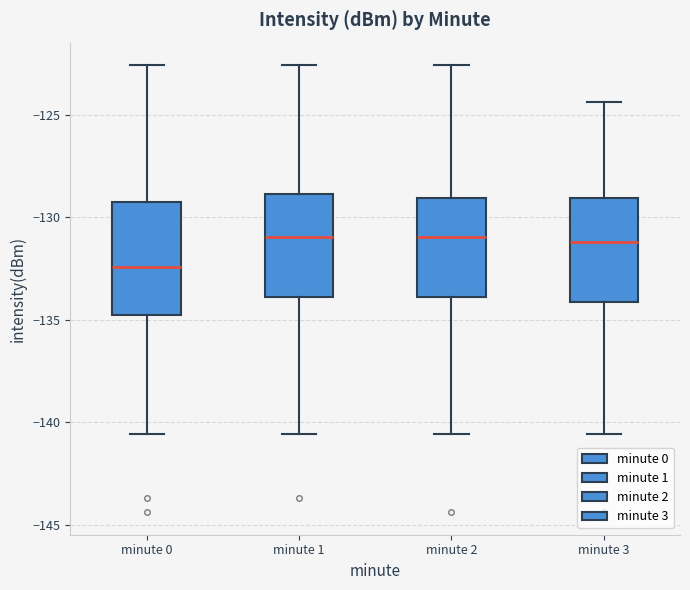

Where does the median line of the box for minute 2 sit on the y-axis? The values are not printed on the chart, so give them approximately, as read against the axis.

-131.0